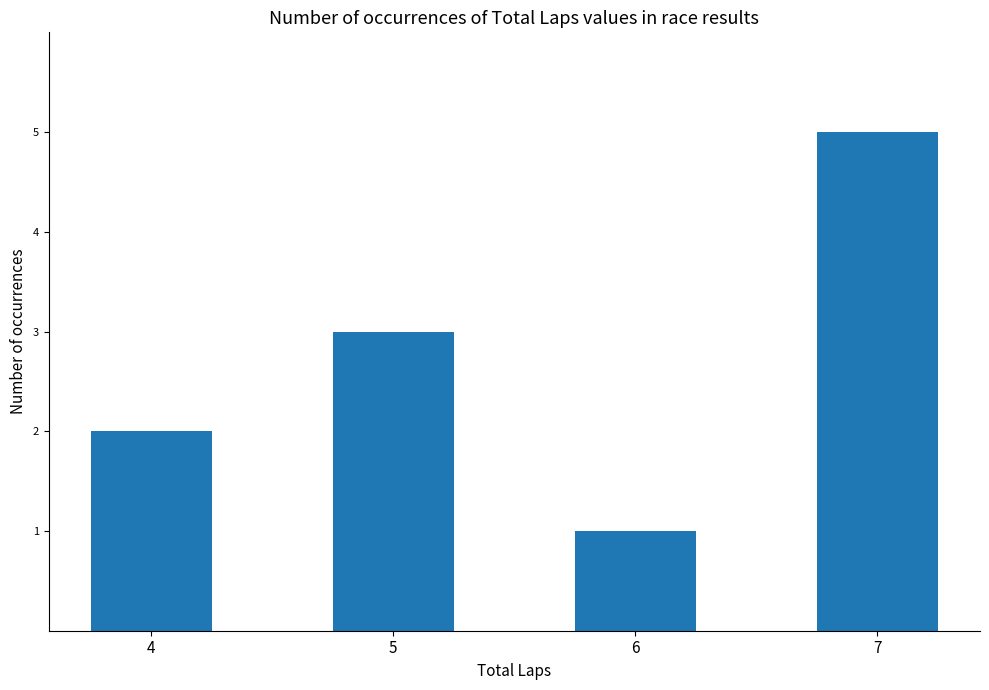

Where is the data nearest to the value 3?

5